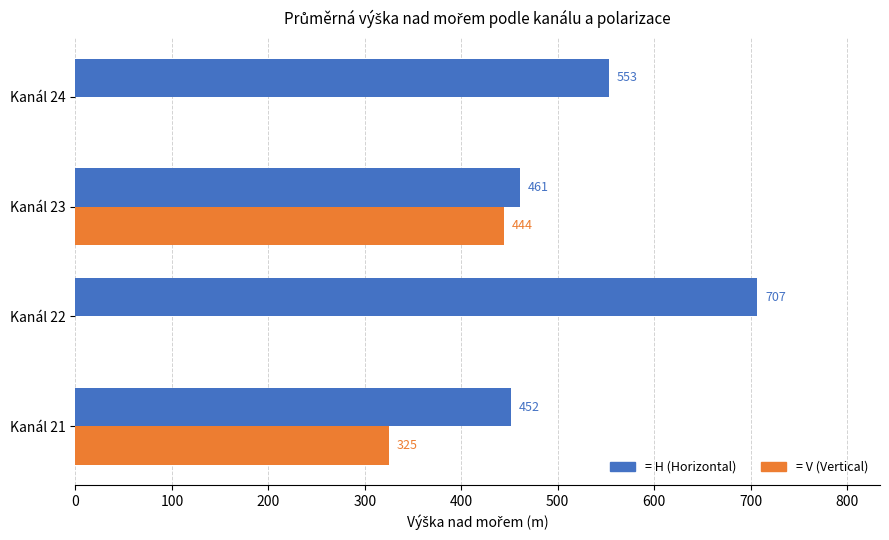

At which category is the sum across all series the highest?

Kanál 23